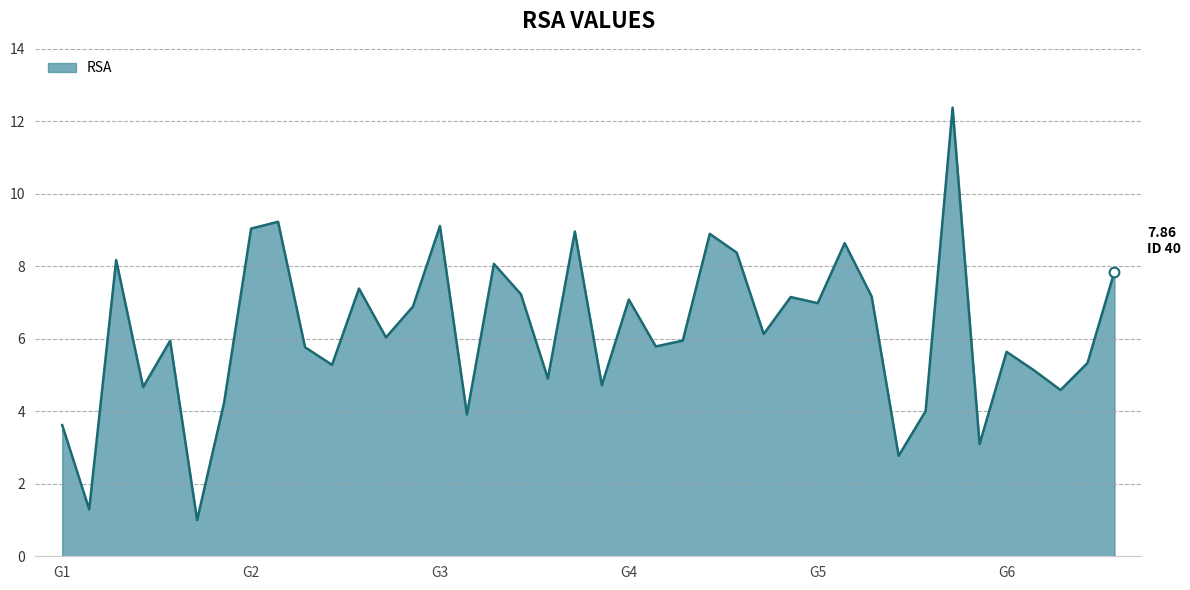

What is the difference between the second highest and minimum values?

8.2